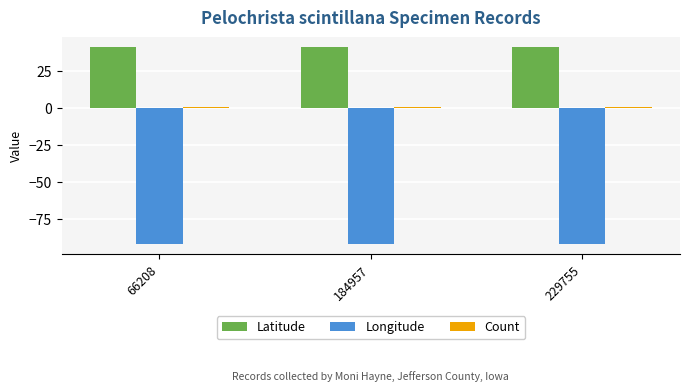

What is the average value of the Longitude series?

-92.0